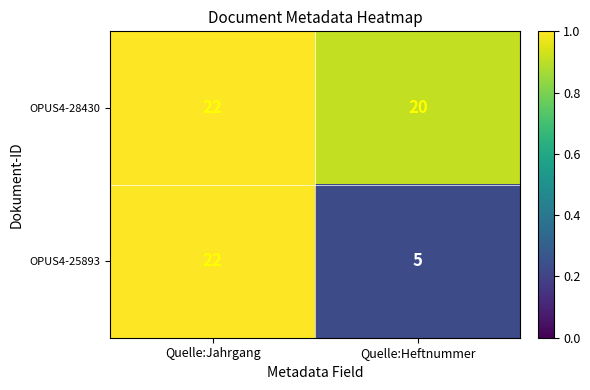

Rank the categories by OPUS4-28430 value from highest to lowest.

Quelle:Jahrgang, Quelle:Heftnummer